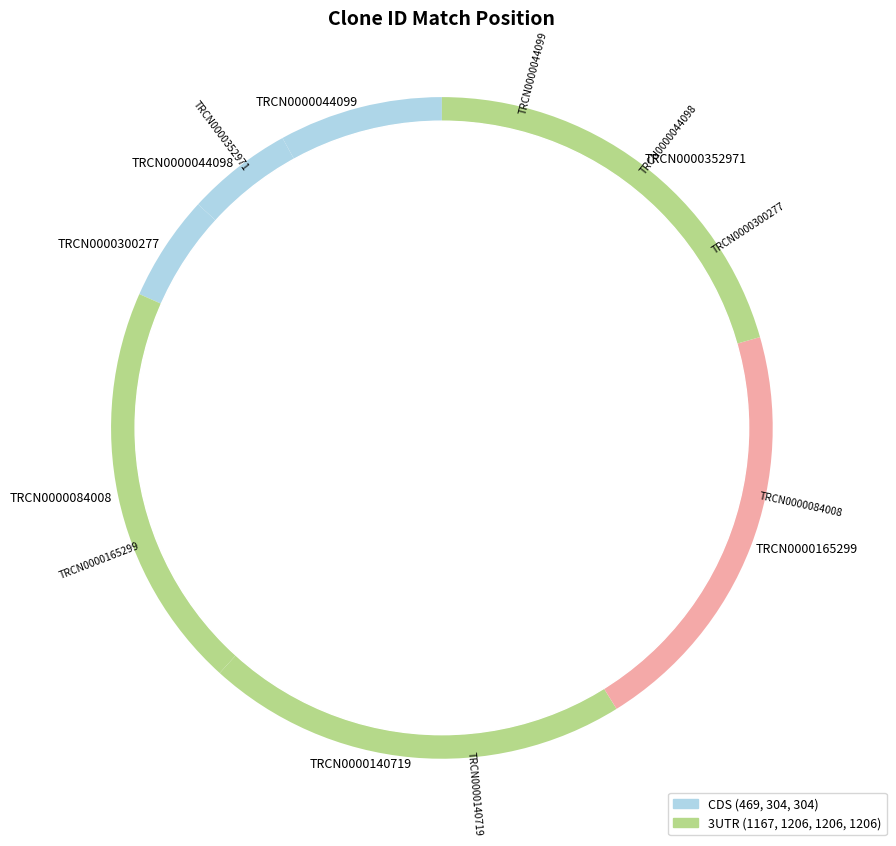

What percentage is the TRCN0000044099 slice, to the nearest percent?

8%